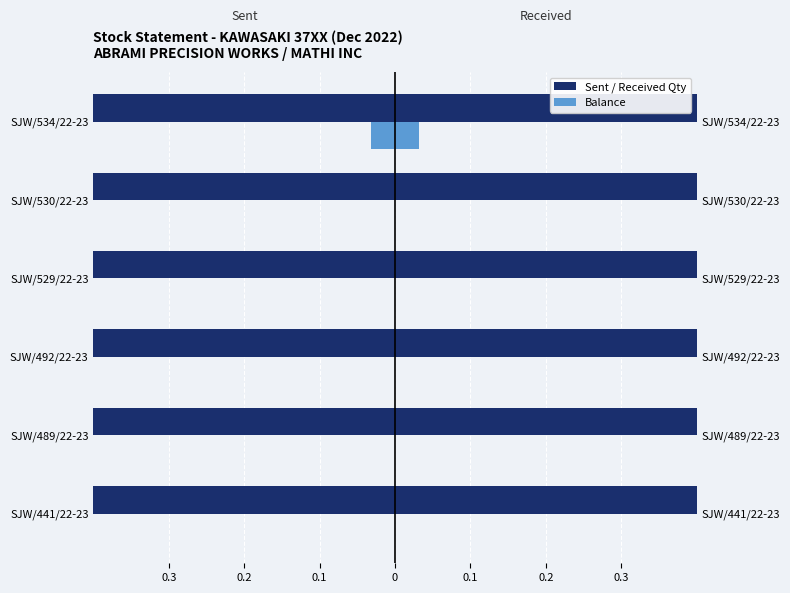

The value of Balance at SJW/441/22-23 is 0.0. True or false?

True